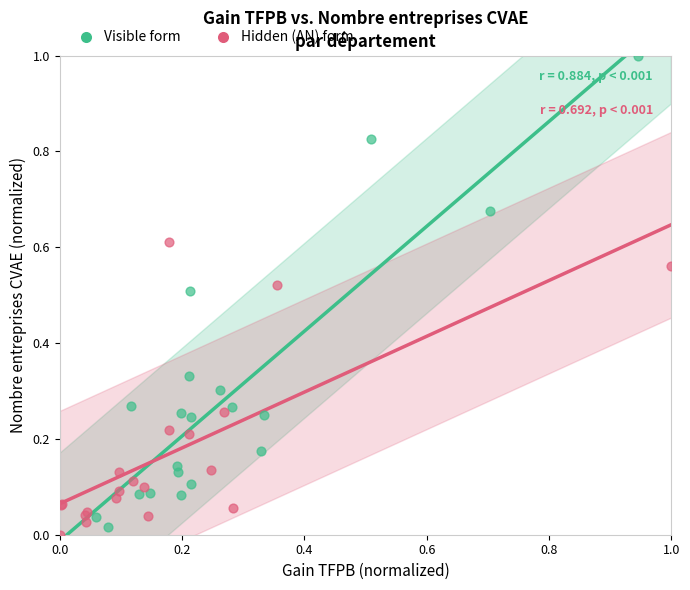

Which series has the largest Y range (max minus min)?

Visible form